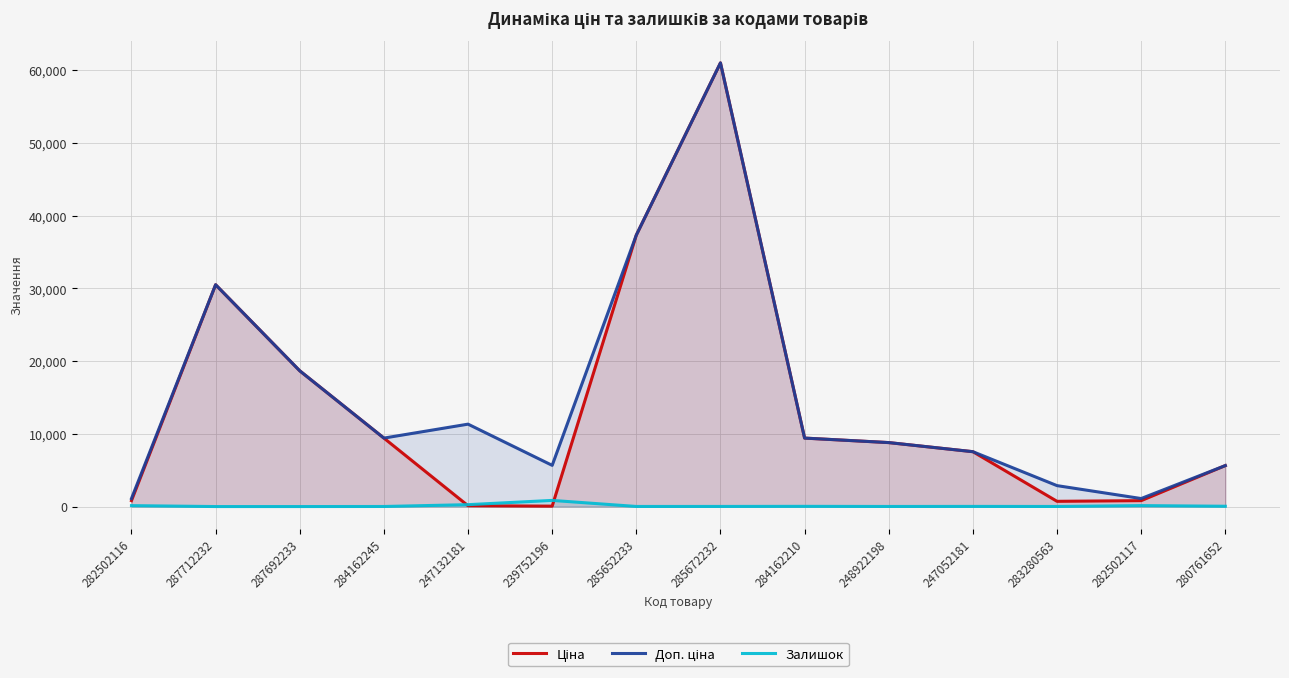

The value of Залишок at 284162245 is 9.0. True or false?

True